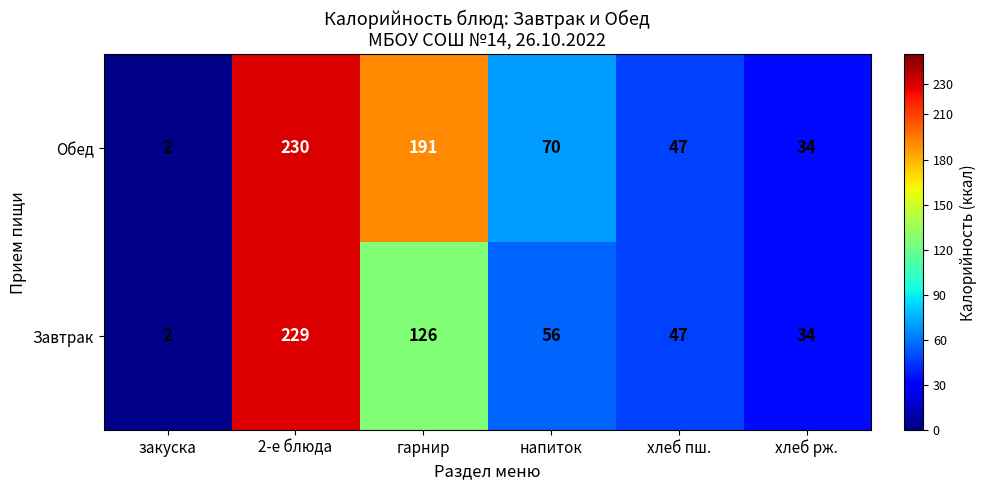

What is the highest value of the Обед series?

230